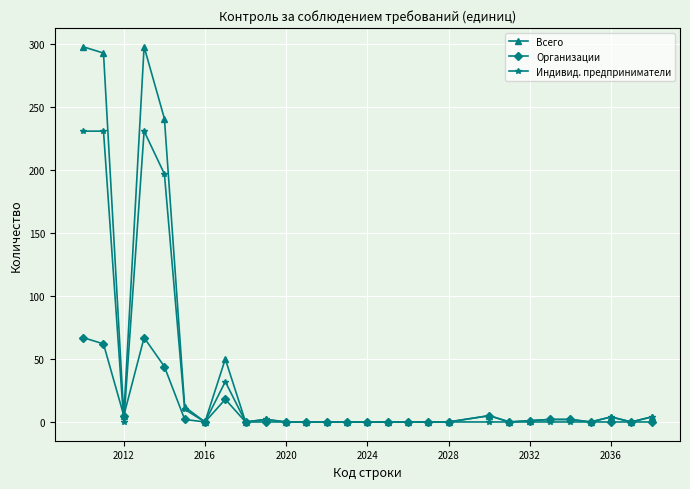

List the series in order of their peak value, highest first.

Всего, Индивид. предприниматели, Организации